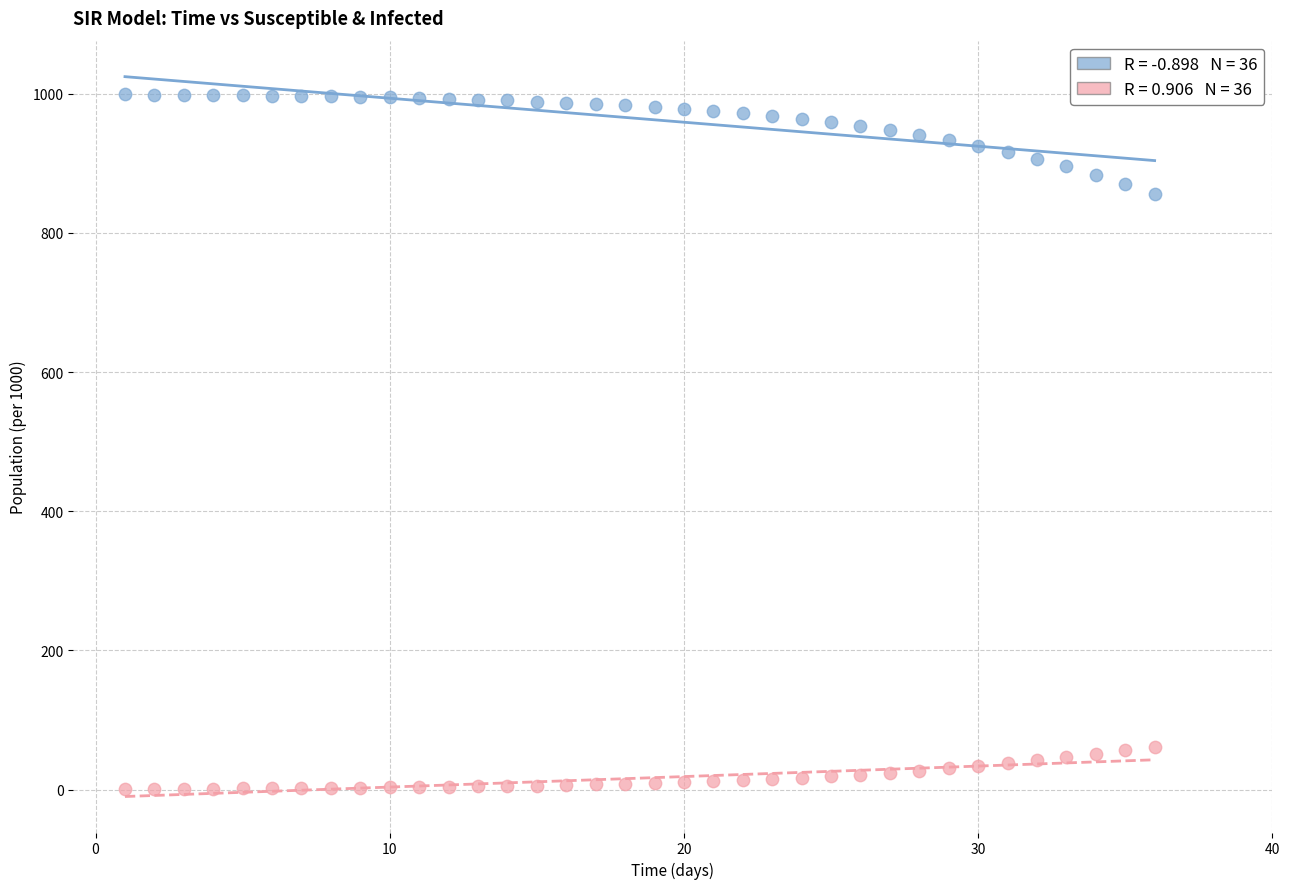

Across all data points, what is the range of X values (max minus min)?

35.0